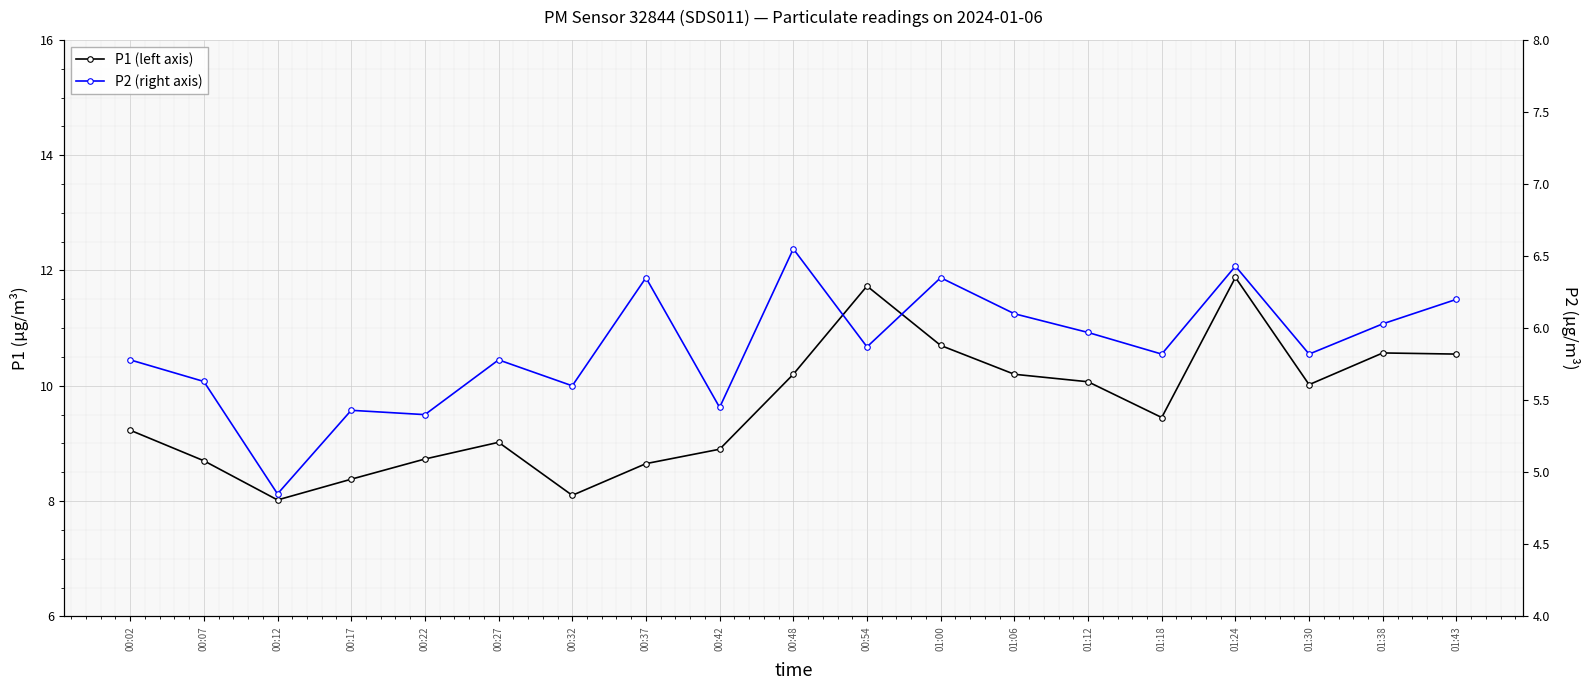

The P2 (right axis) series shows 1.4 at 00:27. True or false?

False